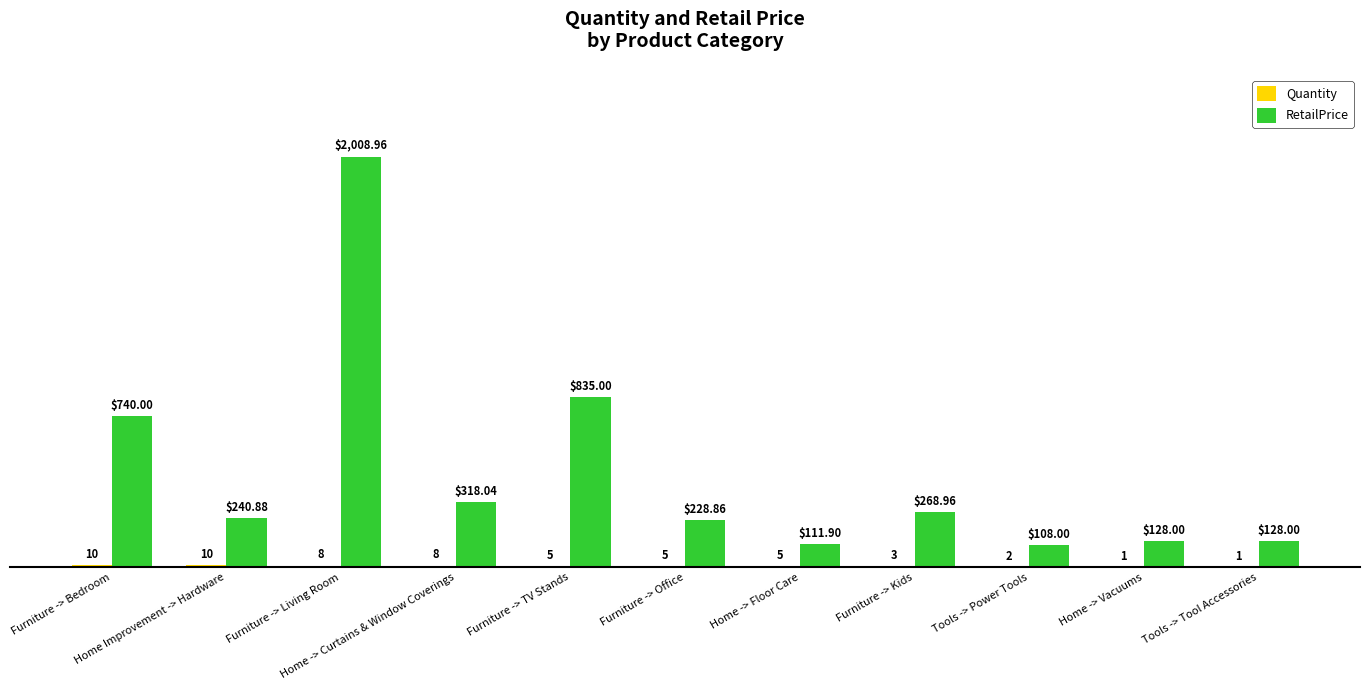

At which category is the sum across all series the highest?

Furniture -> Living Room